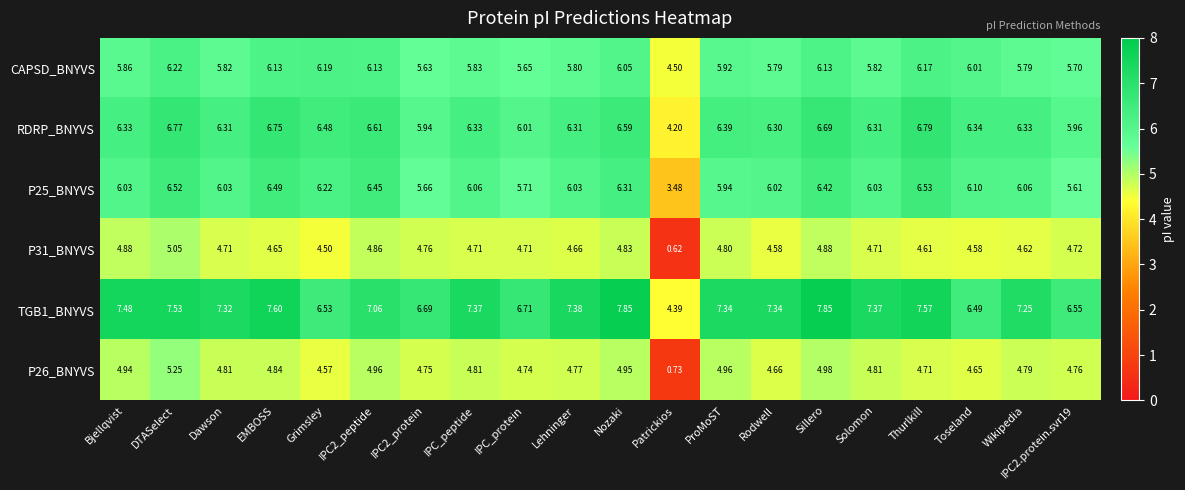

At which label does TGB1_BNYVS first exceed 7?

Bjellqvist